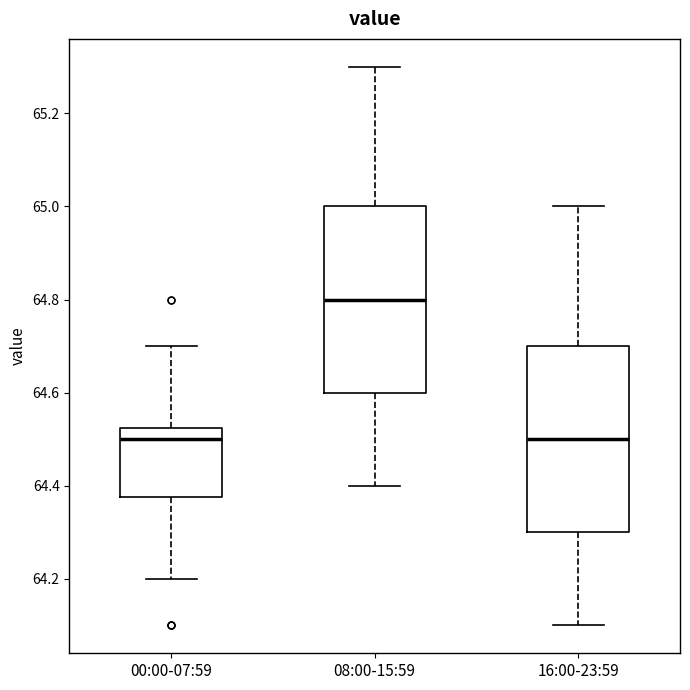

Reading left to right, read every box against the y-axis: the position of its median line, the range the box covers, and the ends of its whiskers. The values are not printed on the chart, so give them approximately, as read against the axis.

00:00-07:59: median 64.50, box 64.38 to 64.52, whiskers 64.20 to 64.70
08:00-15:59: median 64.80, box 64.60 to 65.00, whiskers 64.40 to 65.30
16:00-23:59: median 64.50, box 64.30 to 64.70, whiskers 64.10 to 65.00